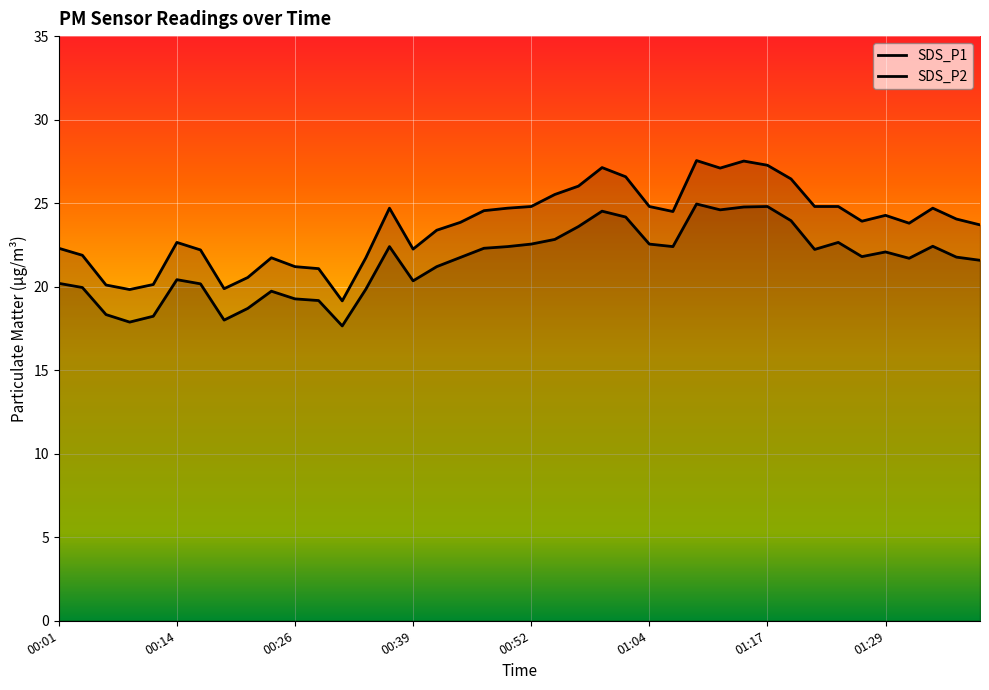

What is the smallest value displayed?

17.6